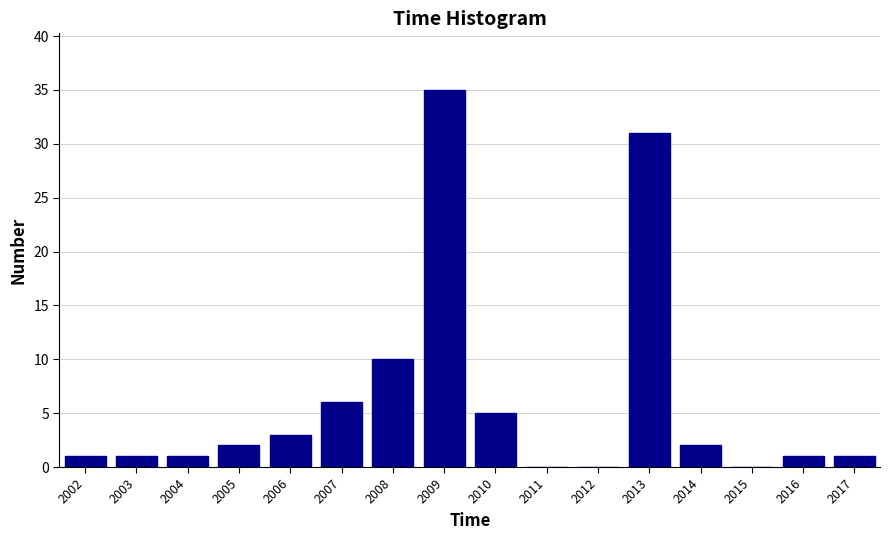

Reading right to left, transcribe all the data shown in this chart.

2017=1	2016=1	2015=0	2014=2	2013=31	2012=0	2011=0	2010=5	2009=35	2008=10	2007=6	2006=3	2005=2	2004=1	2003=1	2002=1